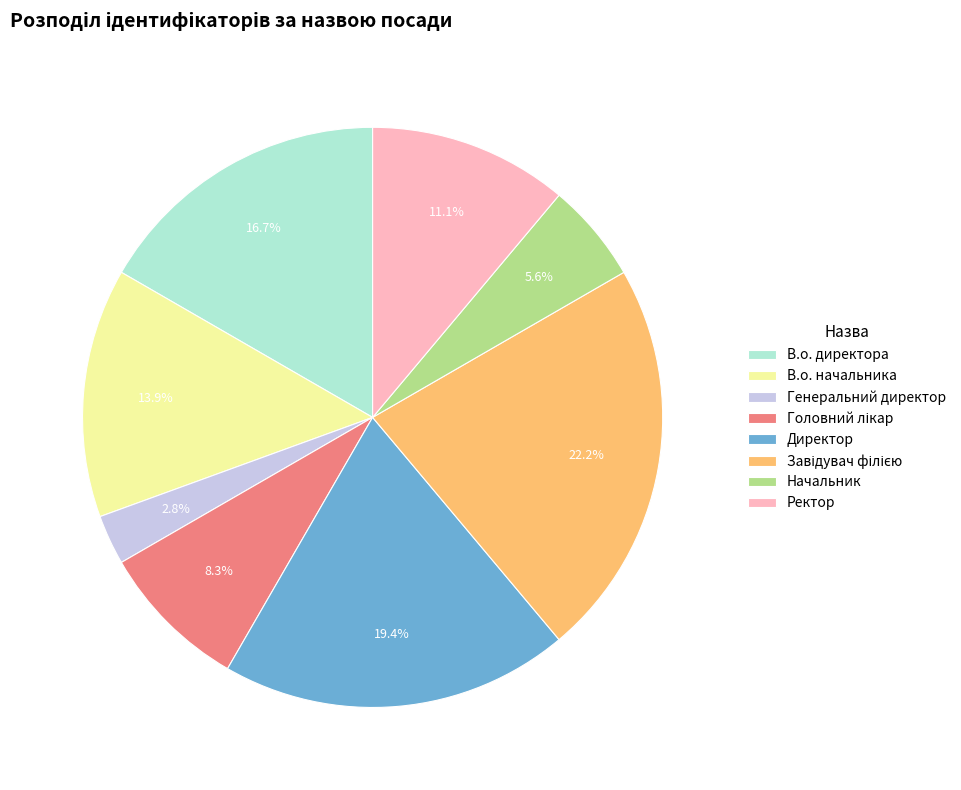

What percentage do Директор and В.о. директора together represent?

36.1%